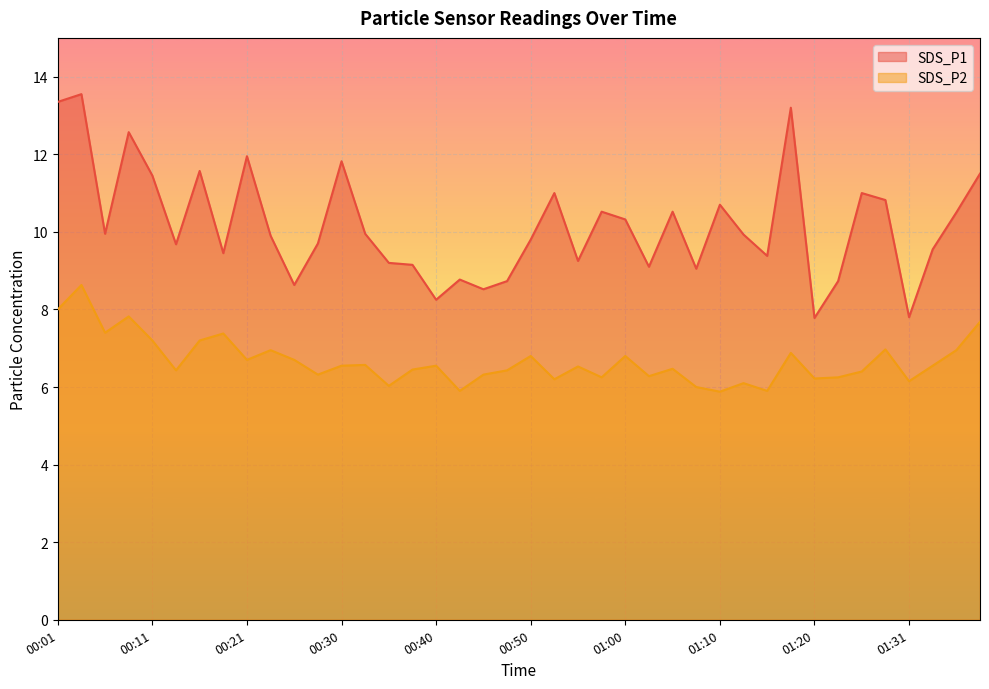

Where does the SDS_P1 series first go above 9?

00:01